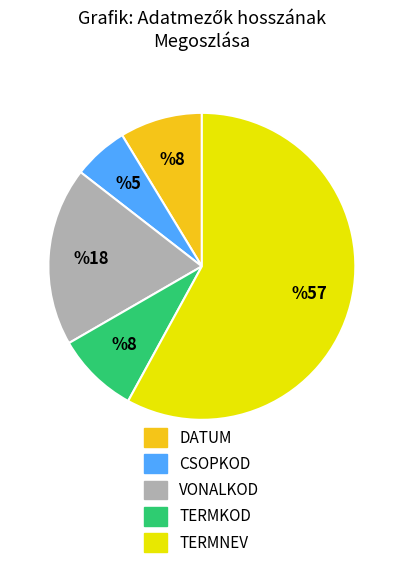

Approximately how many times larger is the value at TERMNEV compared to VONALKOD?

3.1